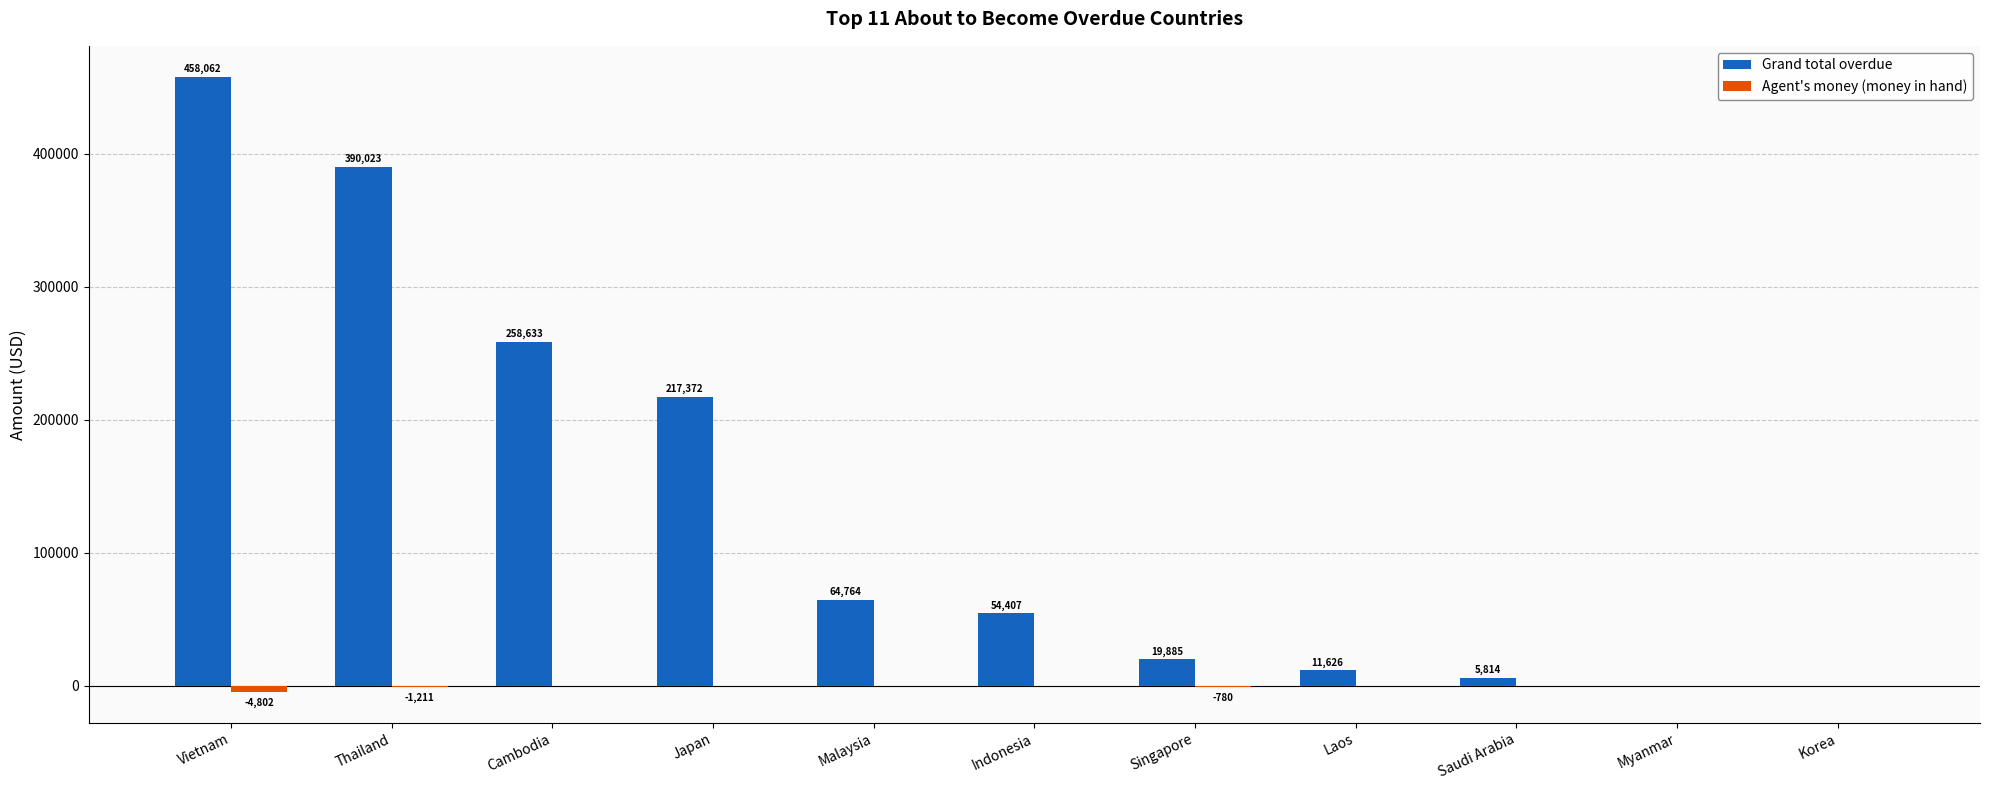

At which label is Grand total overdue closest to 229031?

Japan